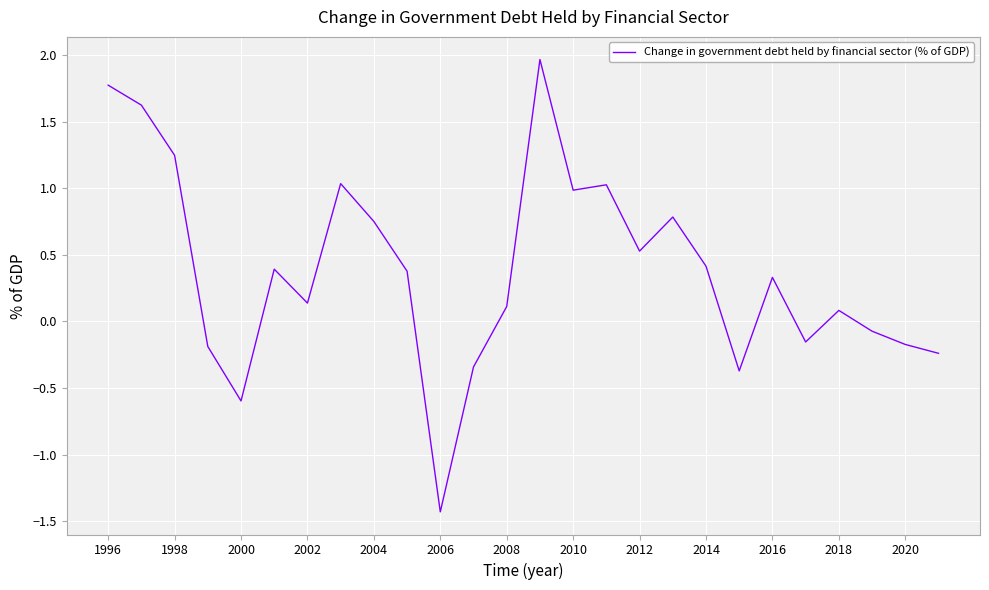

What is the difference between the maximum and minimum values?

3.4